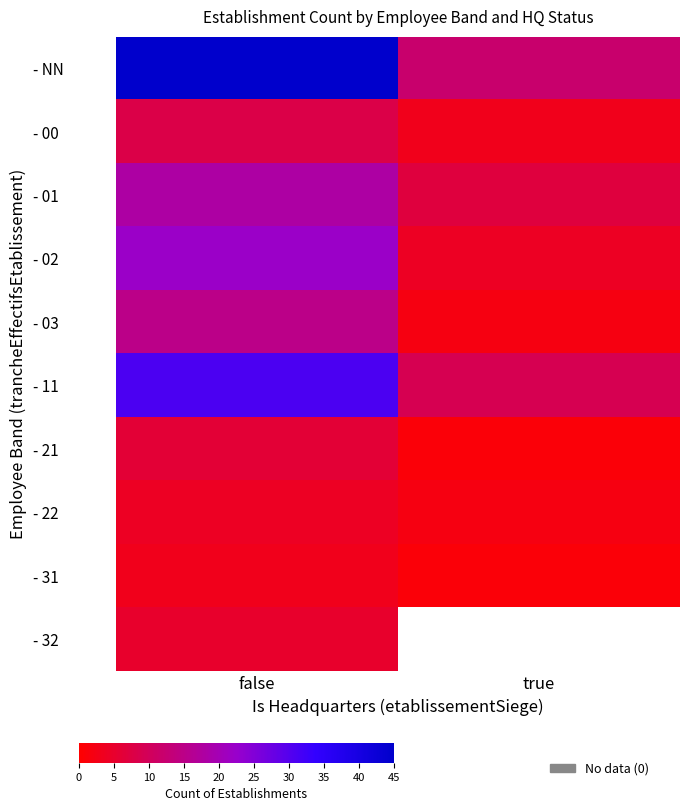

Which series changed the most between false and true?

- NN